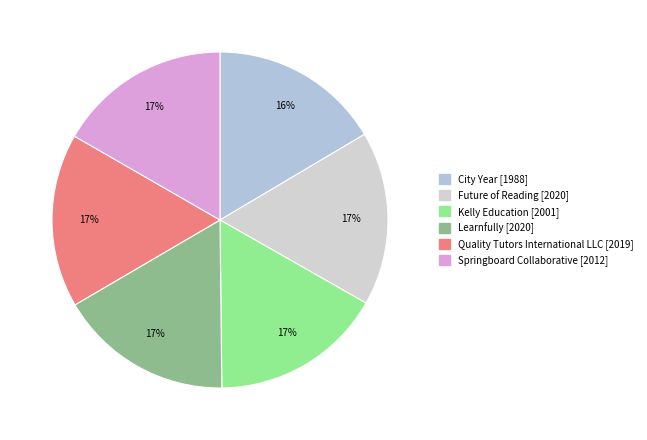

The Learnfully slice represents 22% of the pie. True or false?

False